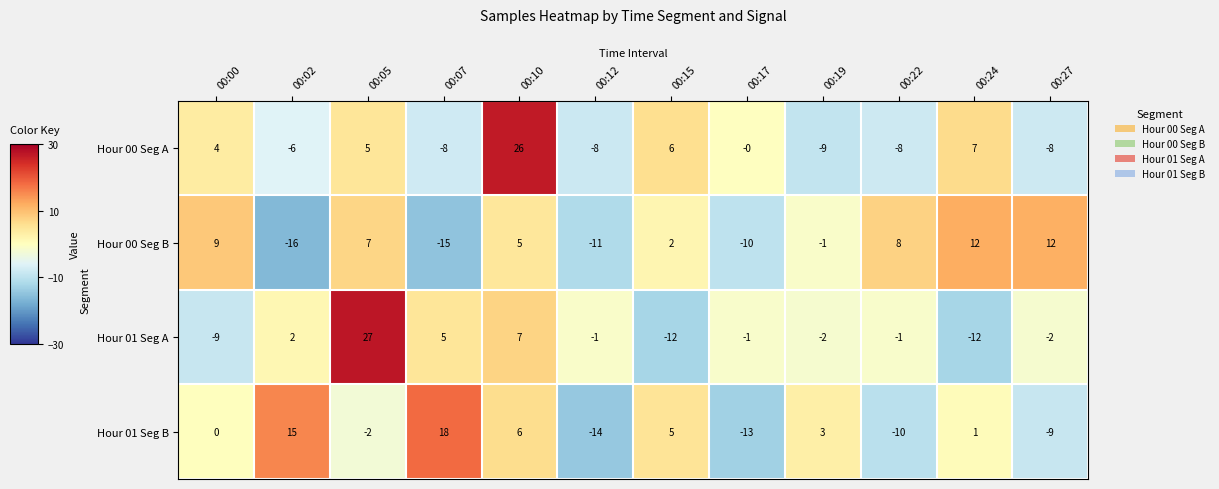

Is it true that Hour 01 Seg B equals 4 at 00:07?

False